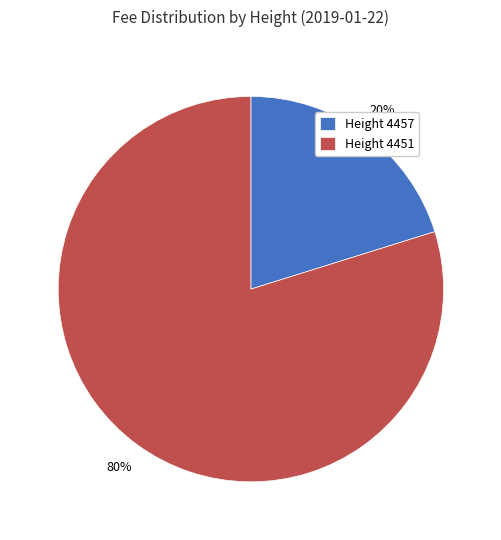

To the nearest percent, what is the difference between the largest and smallest slice percentages?

60%